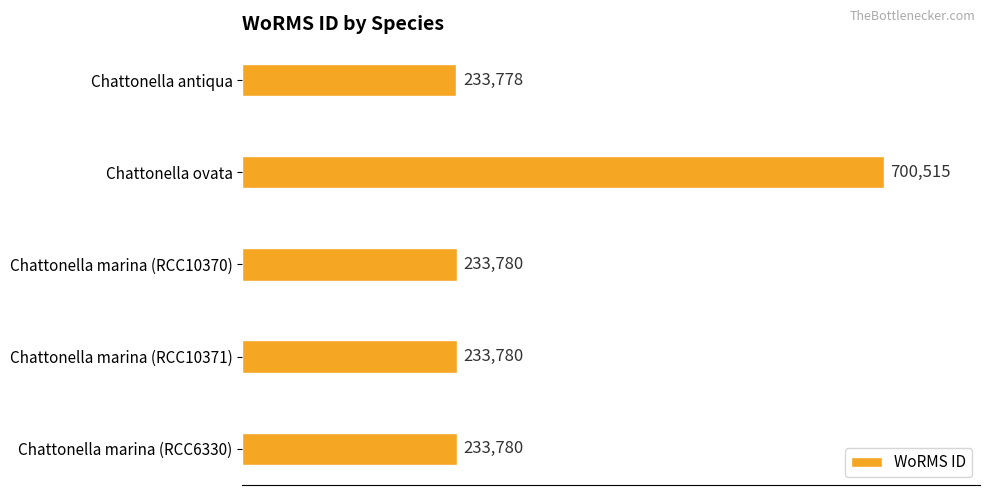

What is the smallest value displayed?

233778